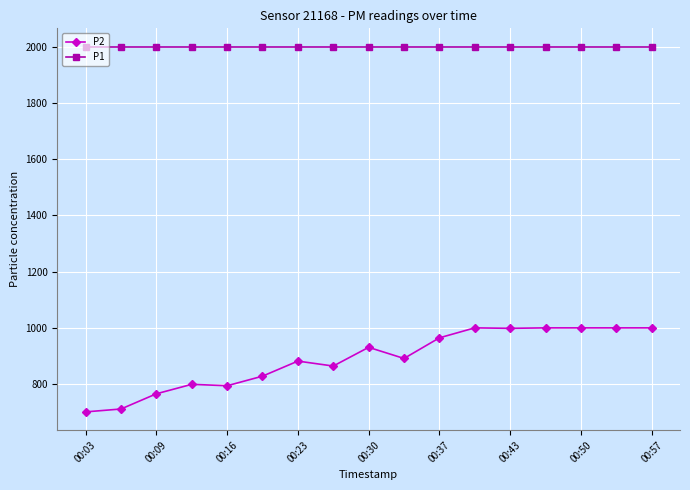

True or false: P1 and P2 cross at least once.

False